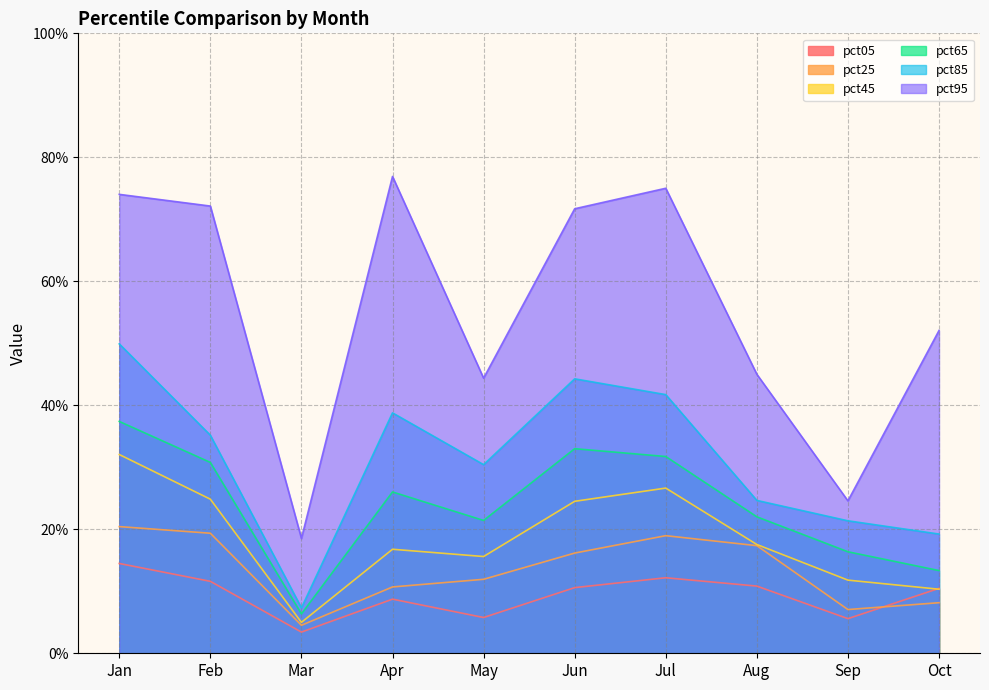

Which has a higher value, Jan or Feb?

Jan